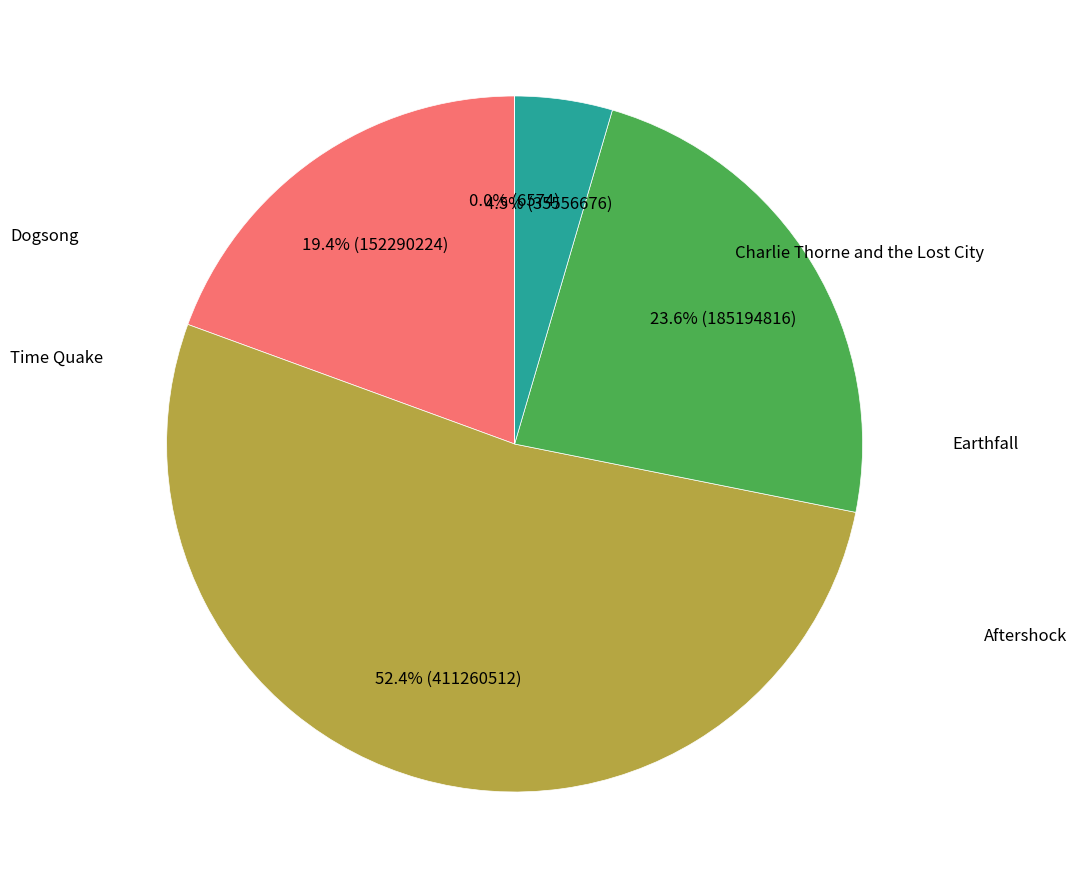

Does any single category account for the majority?

Yes